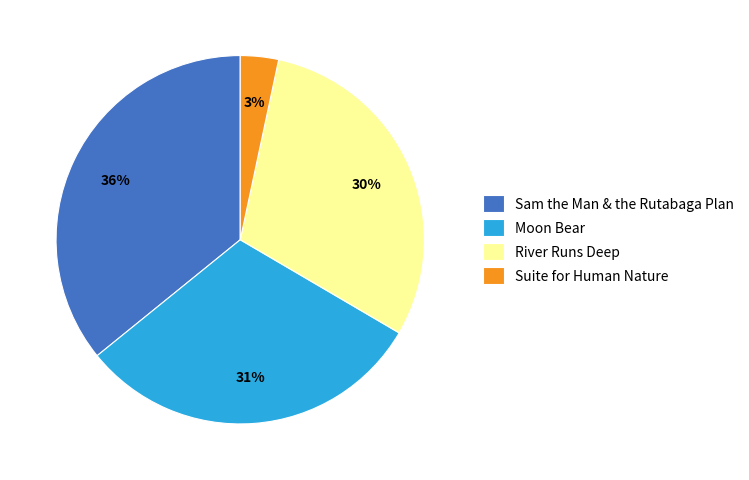

How many slices are in this pie chart?

4